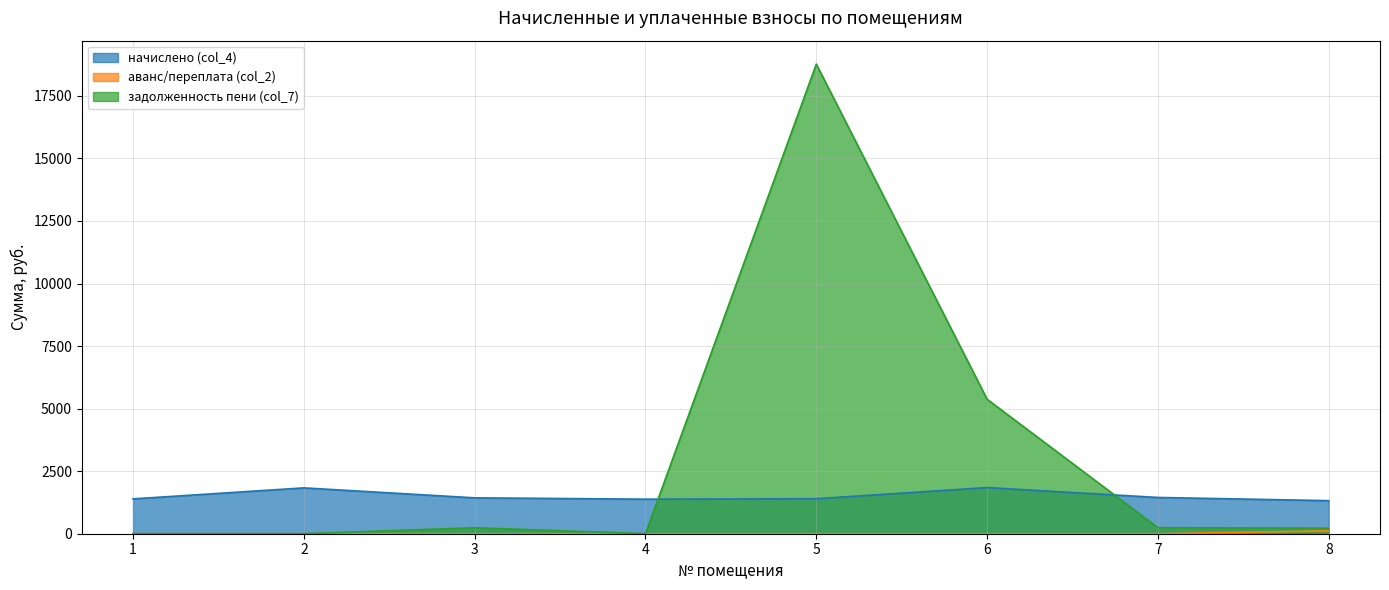

Between 2 and 3, which series saw the biggest shift?

начислено (col_4)